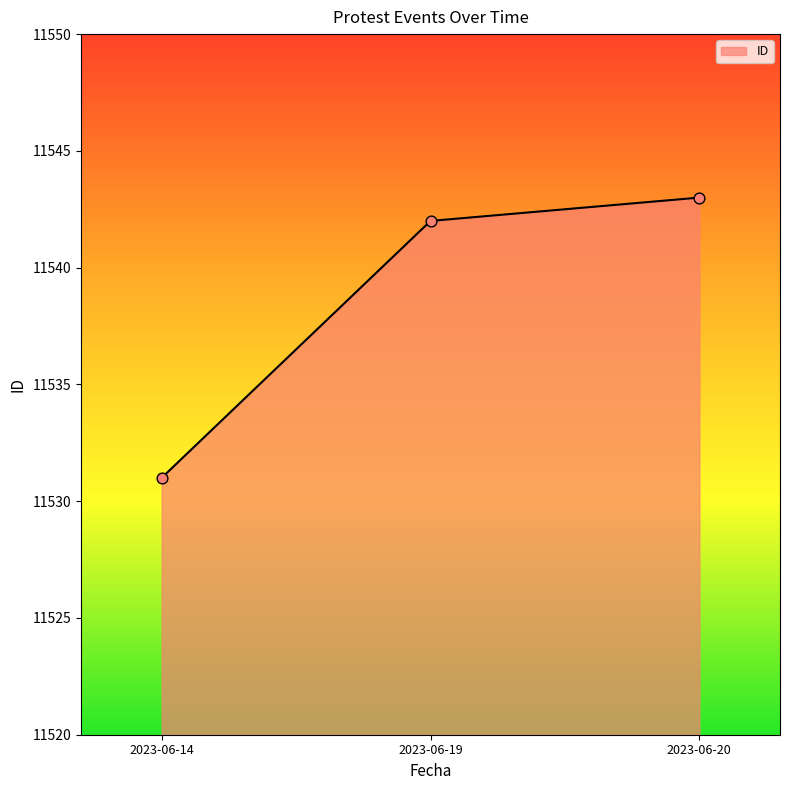

What is the change in value from 2023-06-14 to 2023-06-20?

+12